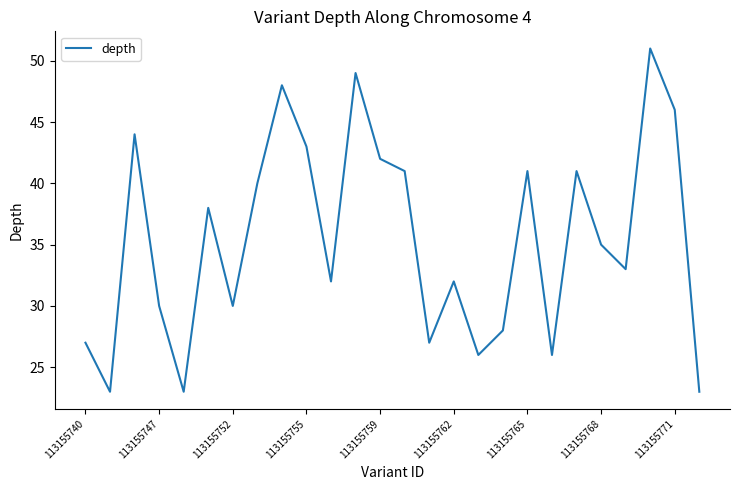

What is the maximum value shown in the chart?

51